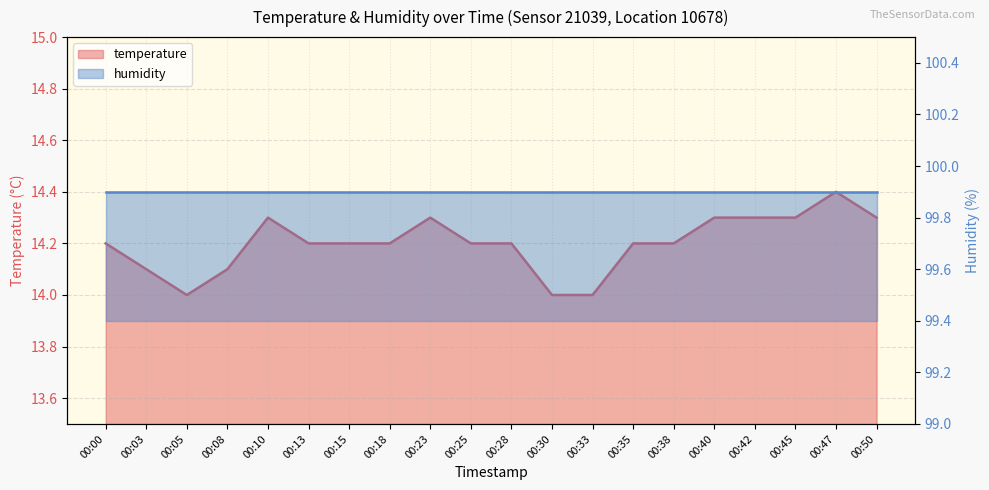

The value at 00:28 is 21.3. True or false?

False